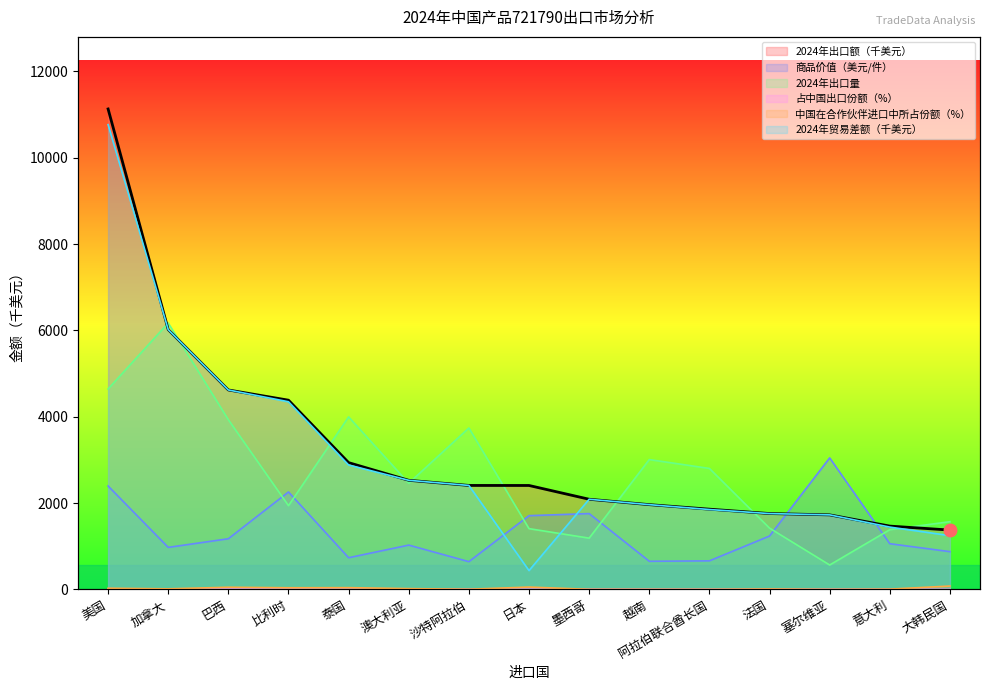

At which label does 占中国出口份额（%） reach its minimum?

大韩民国